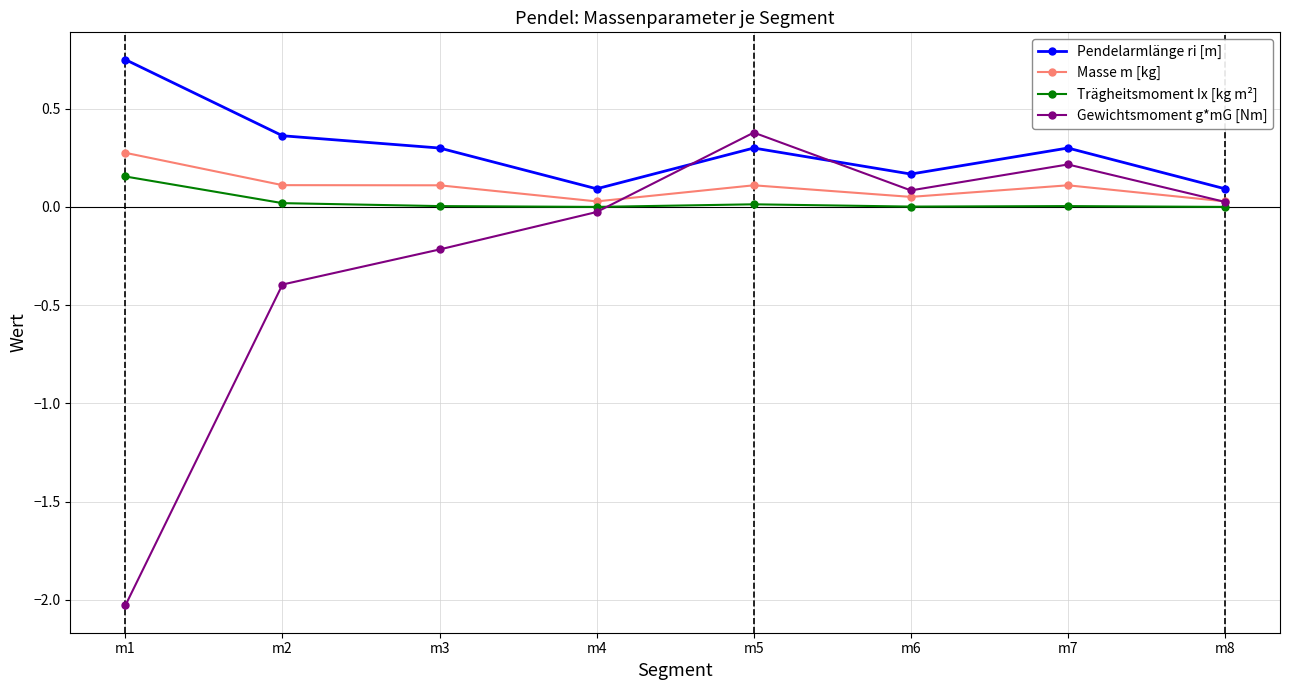

Which series has the largest range (max minus min)?

Gewichtsmoment g*mG [Nm]